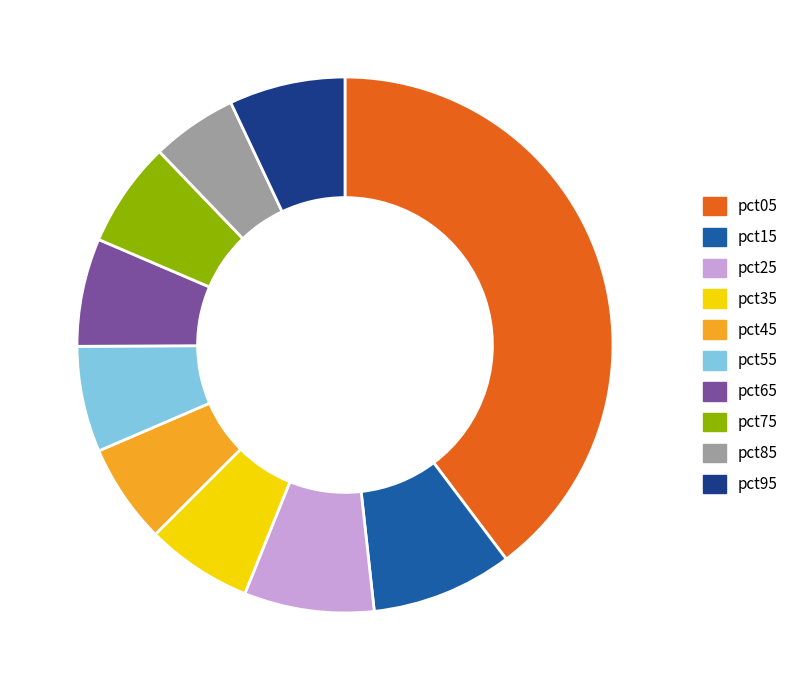

Which category has the smallest portion of the pie?

pct85